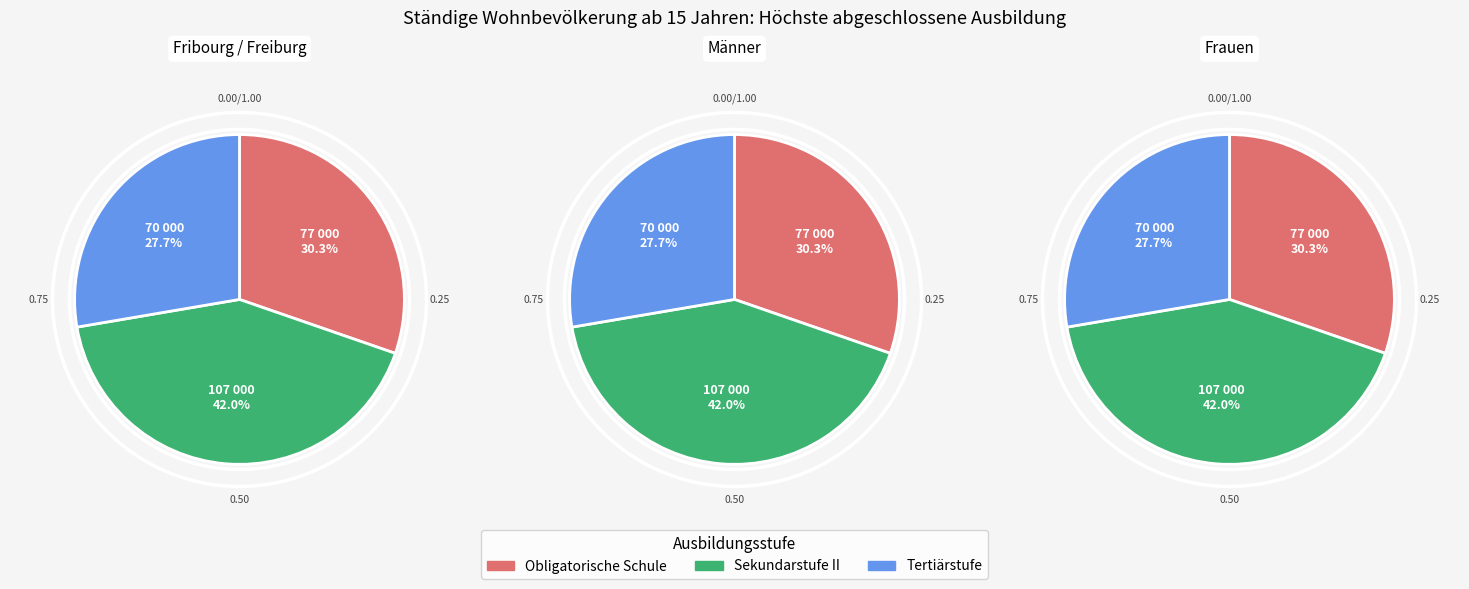

How many segments does this pie chart have?

3